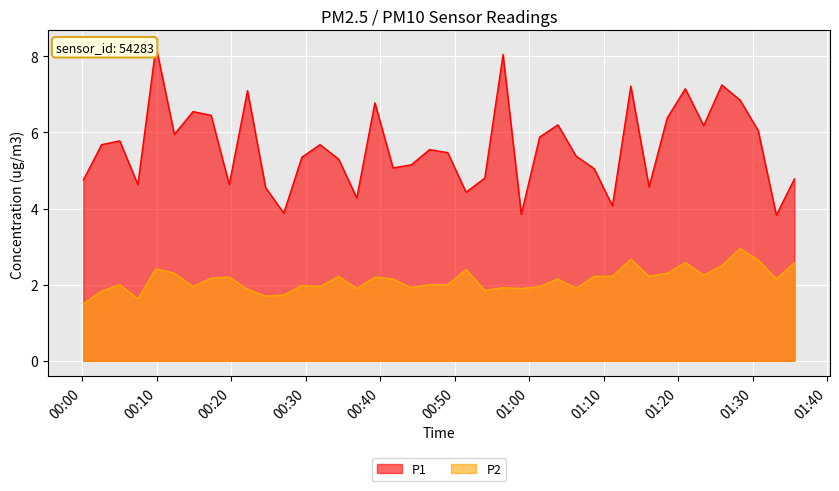

What position from the right is 2023-04-15T00:51:30?

19